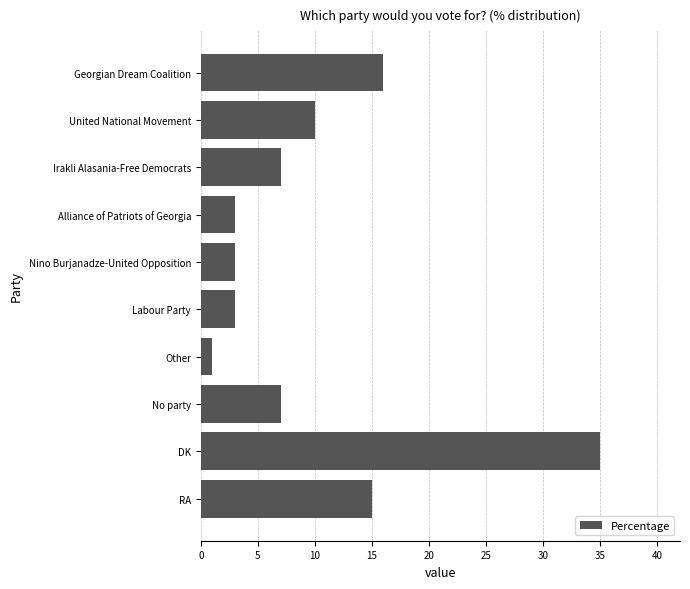

What is the label of the 5th bar from the bottom?

Labour Party